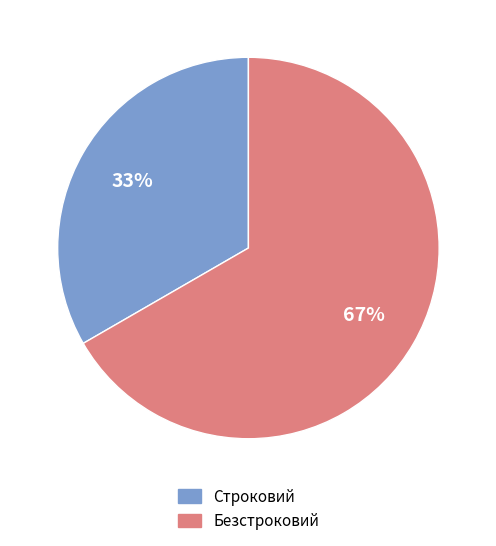

How many slices are in this pie chart?

2